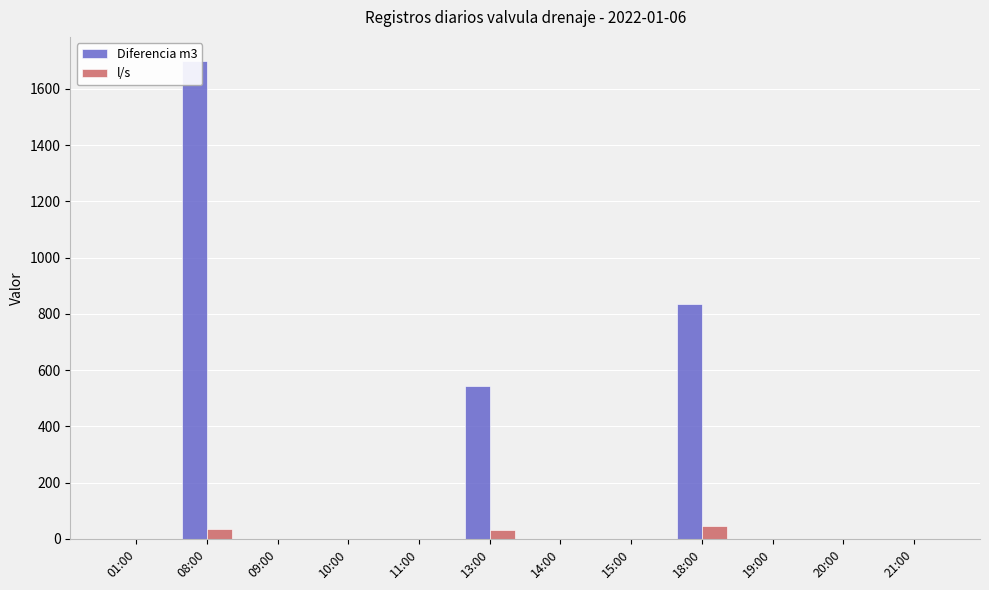

Which series has the largest total across all categories?

Diferencia m3